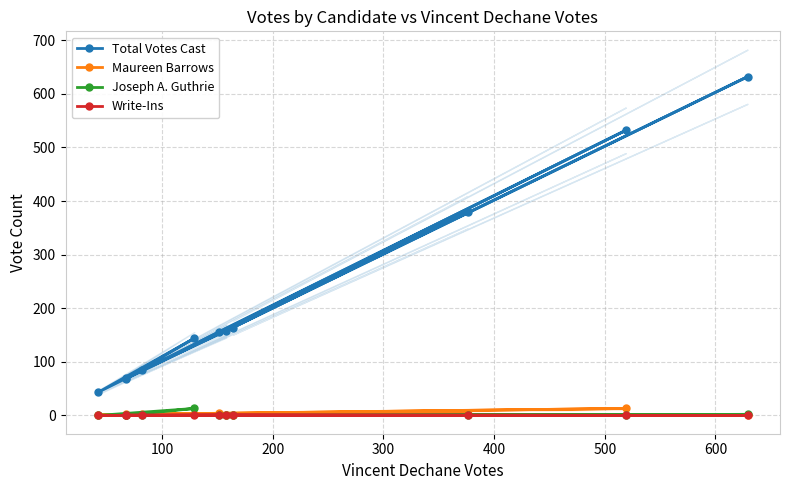

How many distinct data groups are displayed?

4